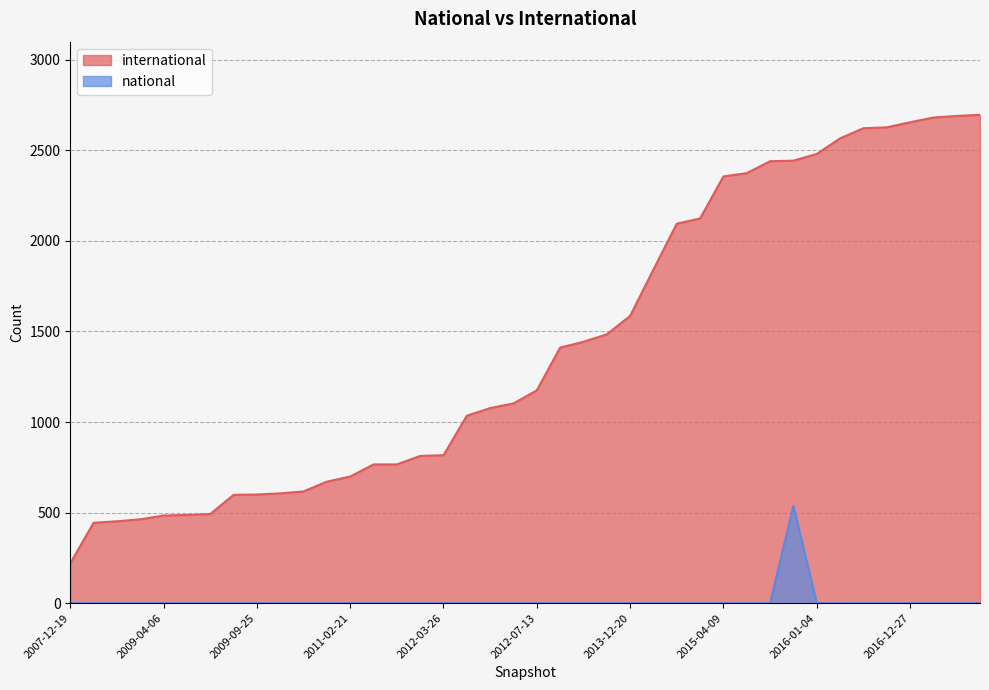

What is the label of the 6th point from the left?

2008-12-17